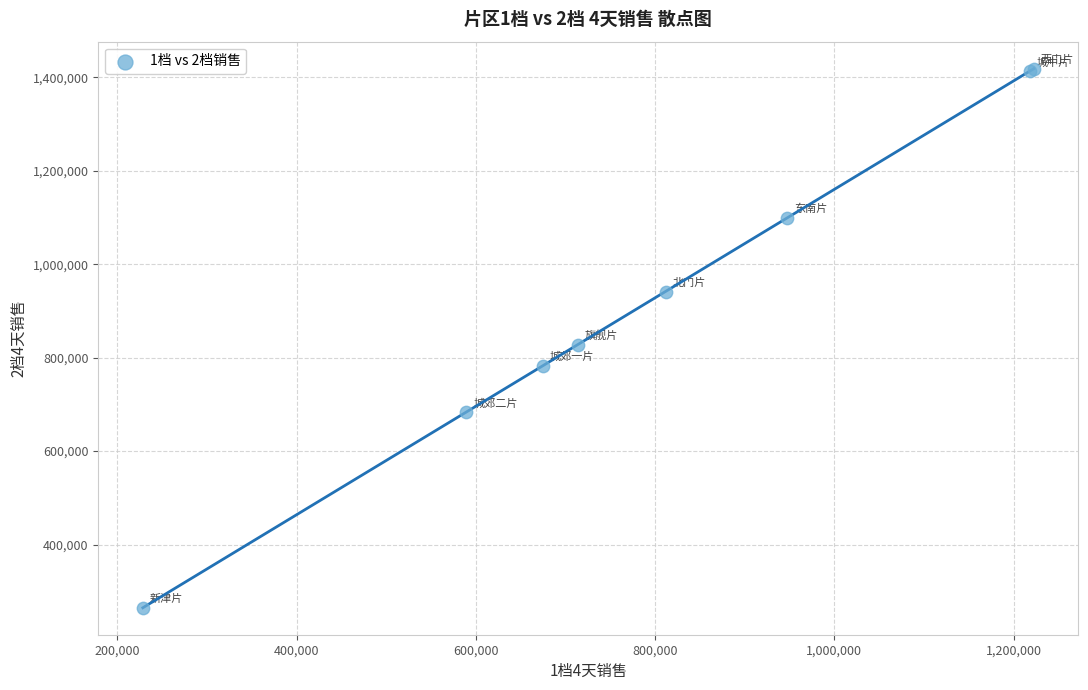

What Y value in the scatter plot is closest to 841580?

828031.2